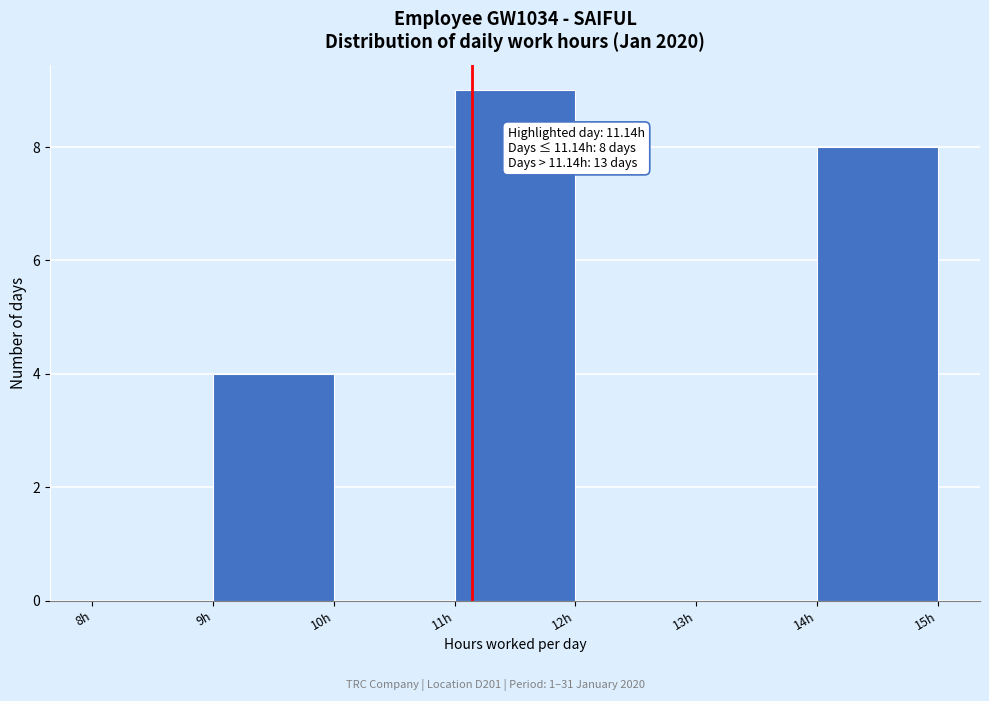

Which range on the x-axis has the tallest bar?

11 to 12